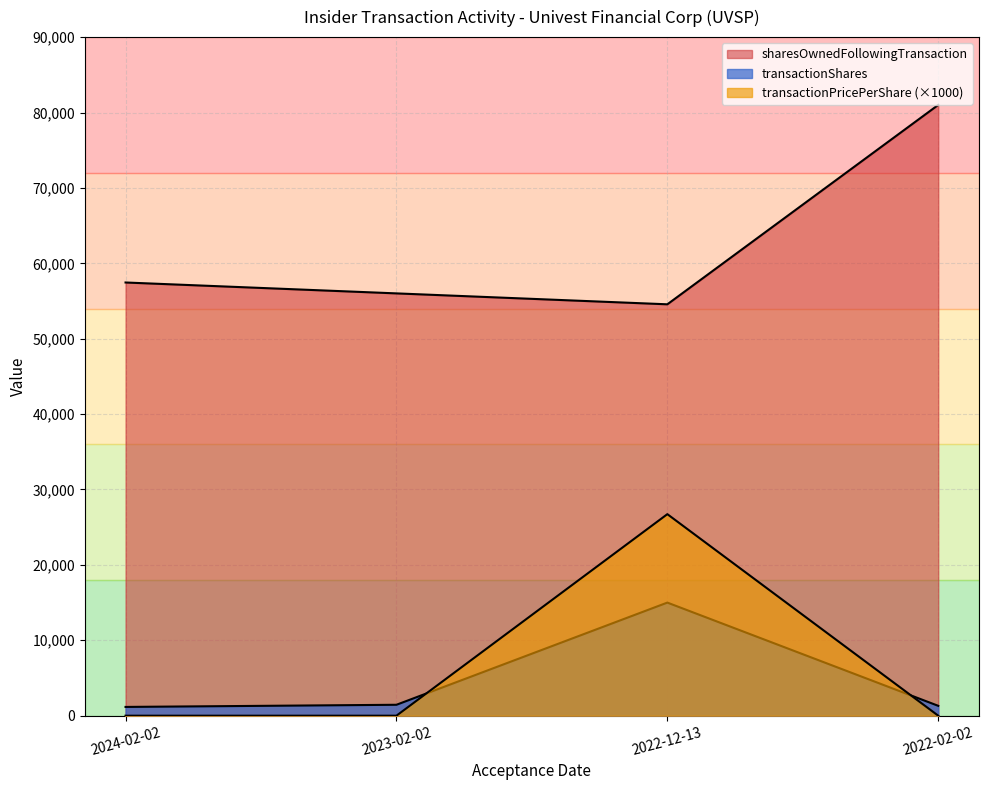

At which label does transactionPricePerShare reach its minimum?

2024-02-02